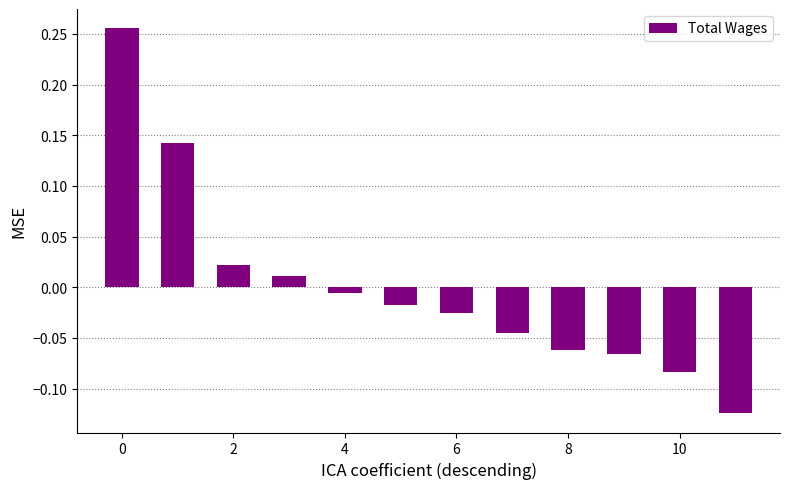

How many data points are less than 0?

8